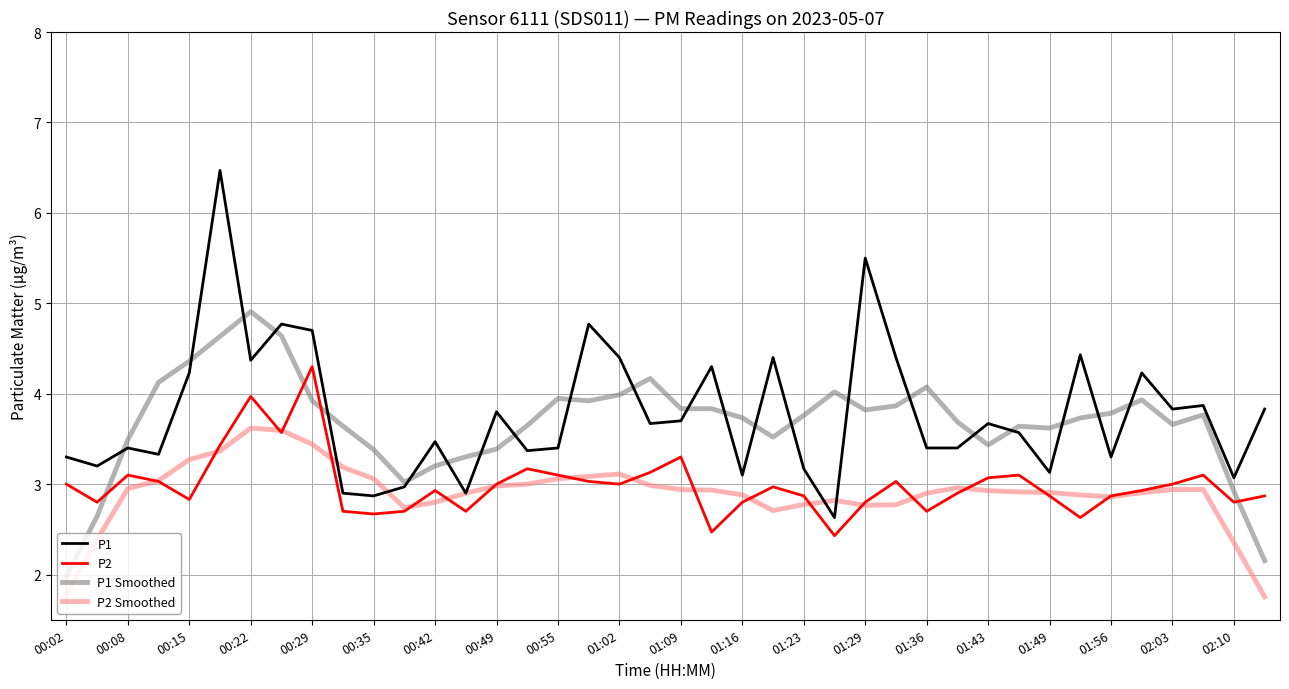

True or false: P1 Smoothed and P2 Smoothed intersect in this chart.

False